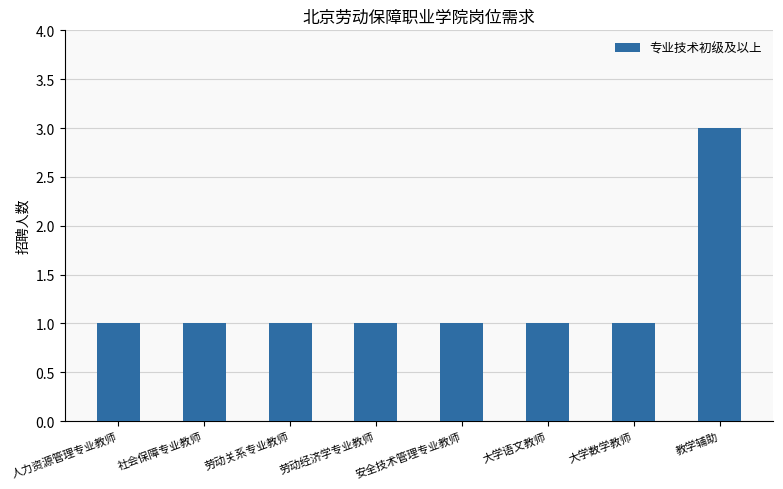

What is the value of the 6th bar from the left?

1